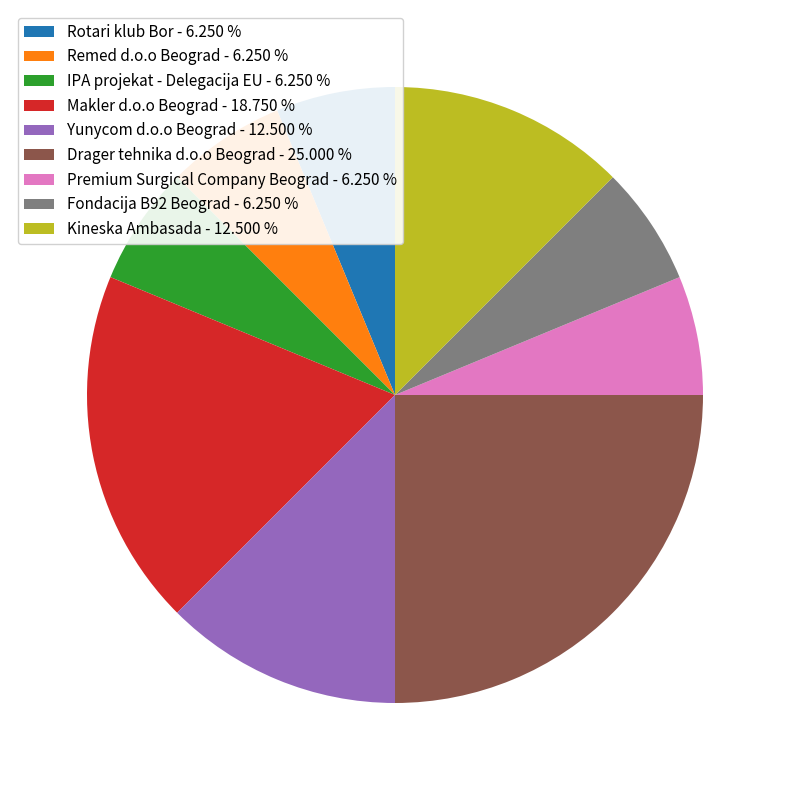

Approximately how many times larger is the value at Makler d.o.o Beograd - 18.750 % compared to Fondacija B92 Beograd - 6.250 %?

3.0